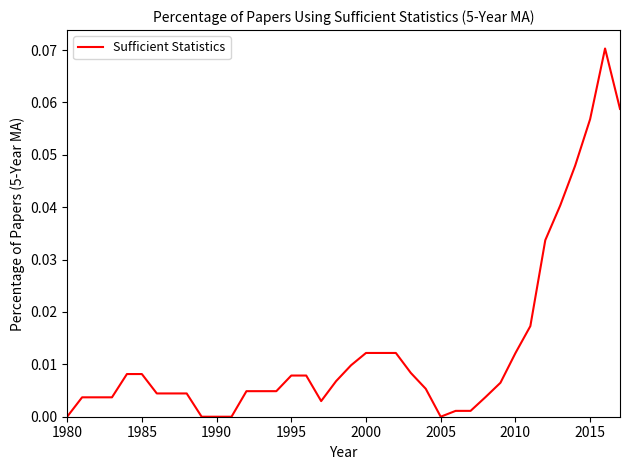

Does the chart have visible grid lines?

No